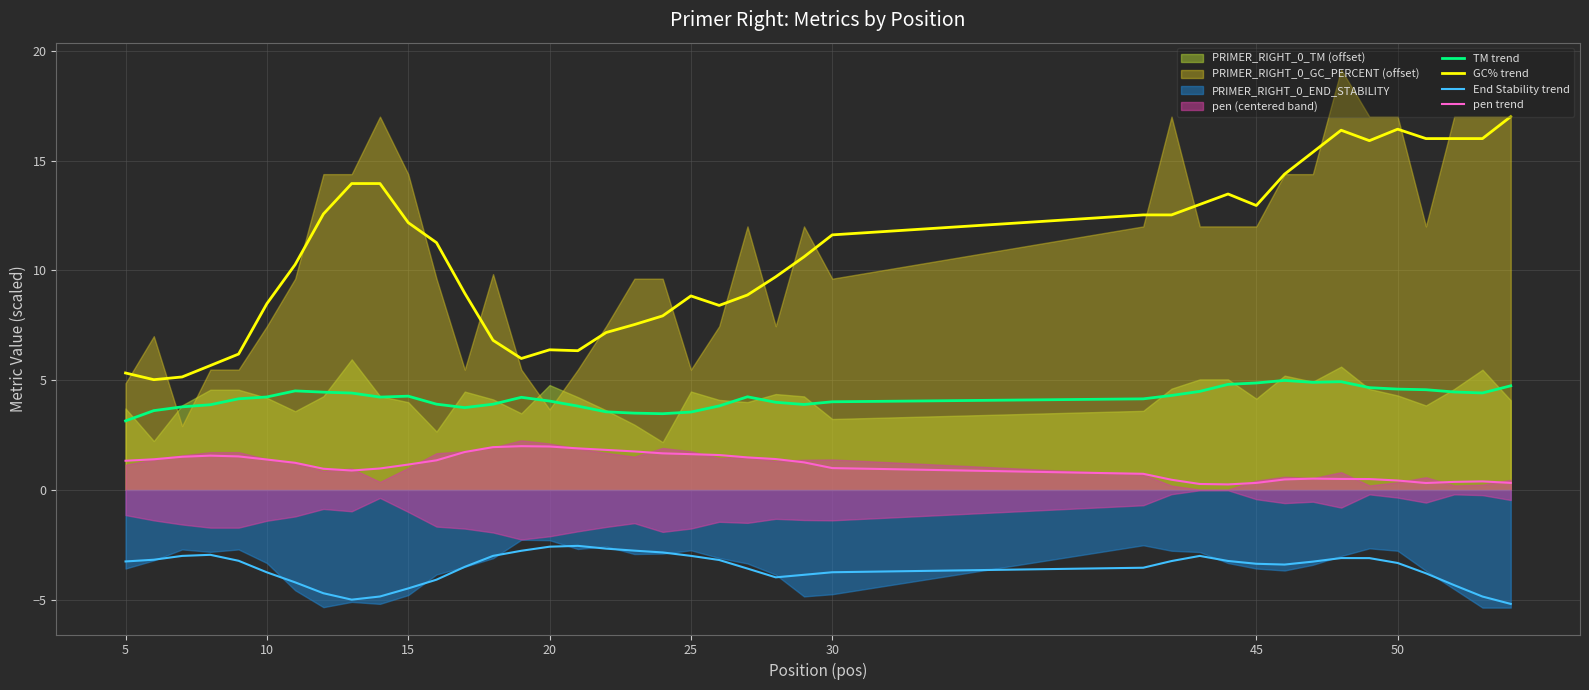

What is the highest value of the End Stability trend series?

-2.5